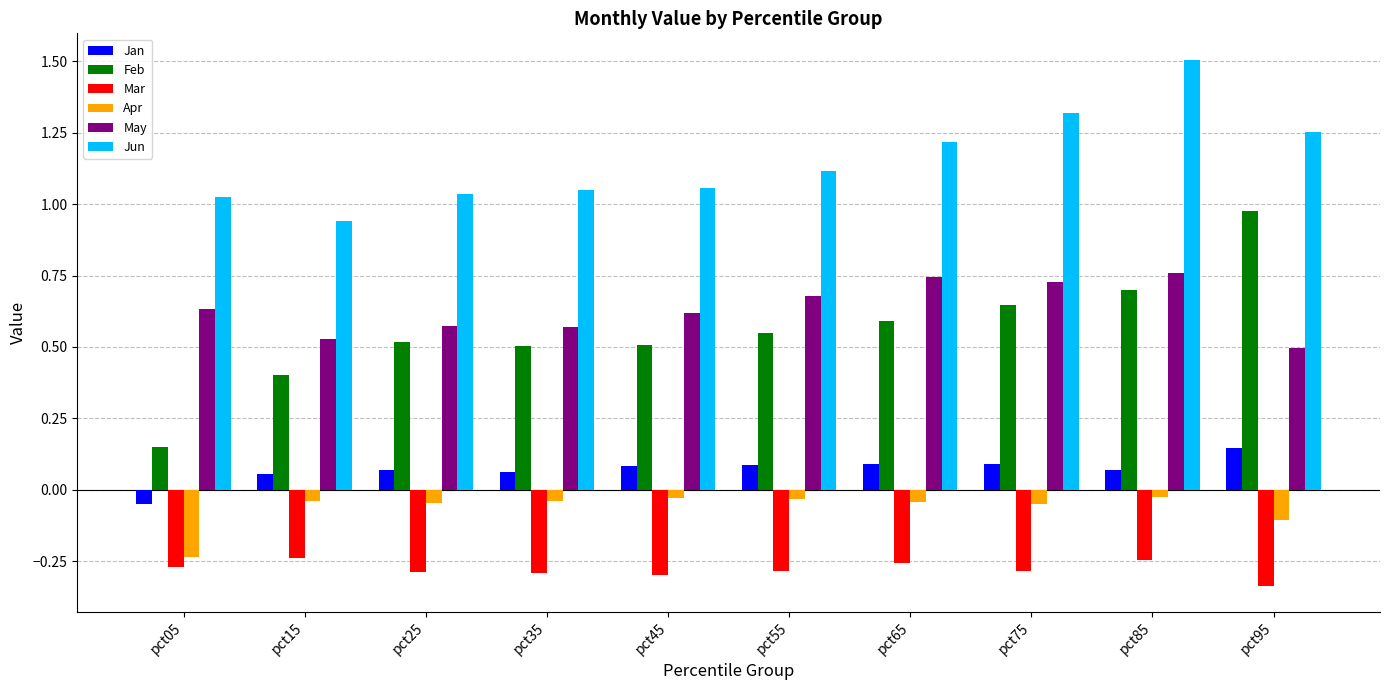

Count the May values in the range 0 to 1.

10